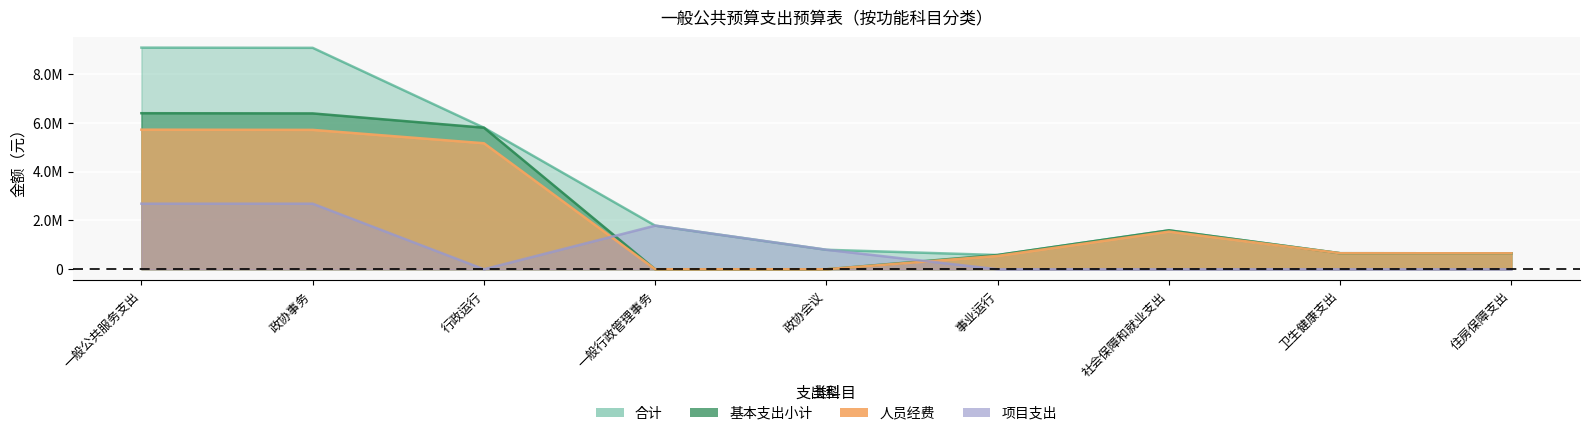

What is the label of the 6th point from the left?

事业运行